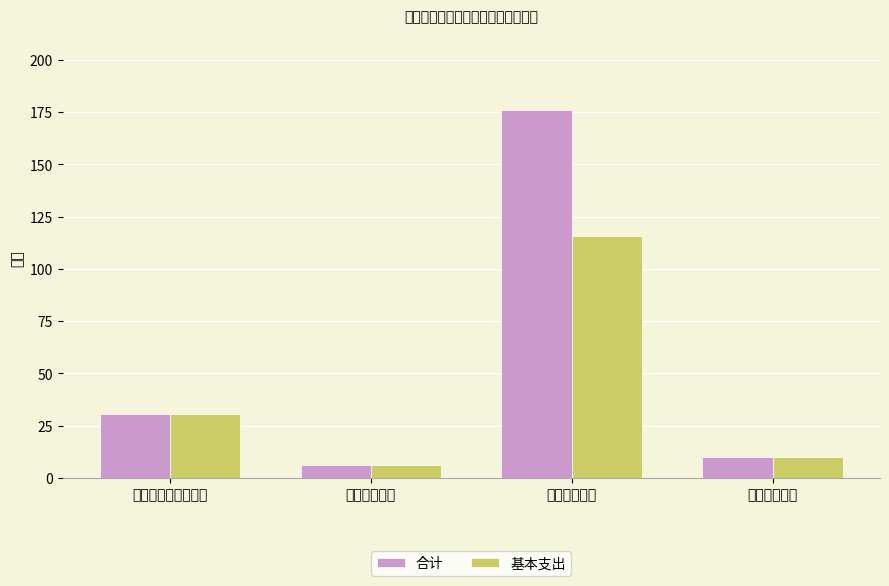

What is the difference between the second highest and second lowest values in the 合计 series?

20.7